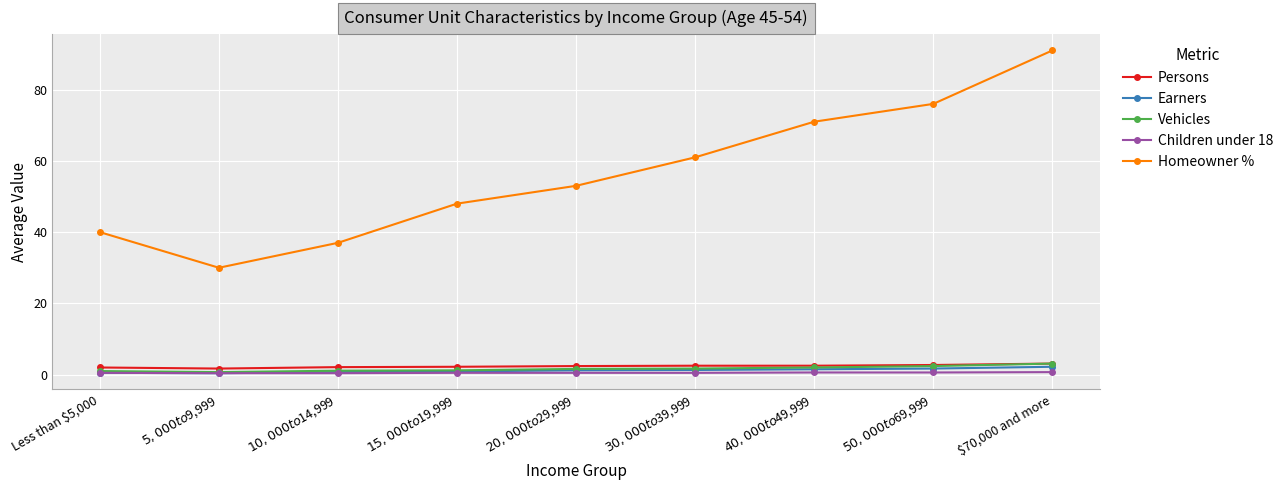

How many data points does each series have?

9